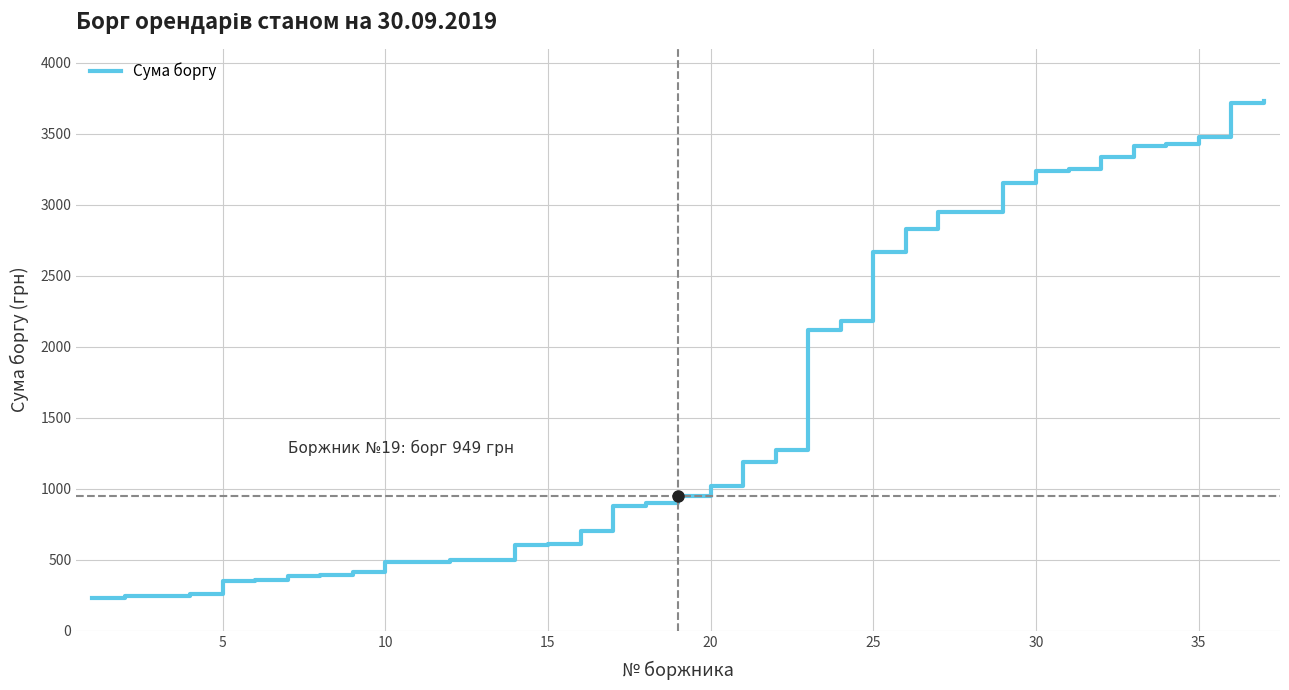

What is the average value?

1604.9